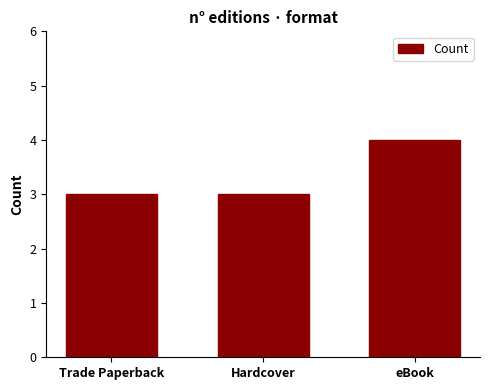

Reading left to right, what are all the values shown in this chart?

Trade Paperback=3	Hardcover=3	eBook=4